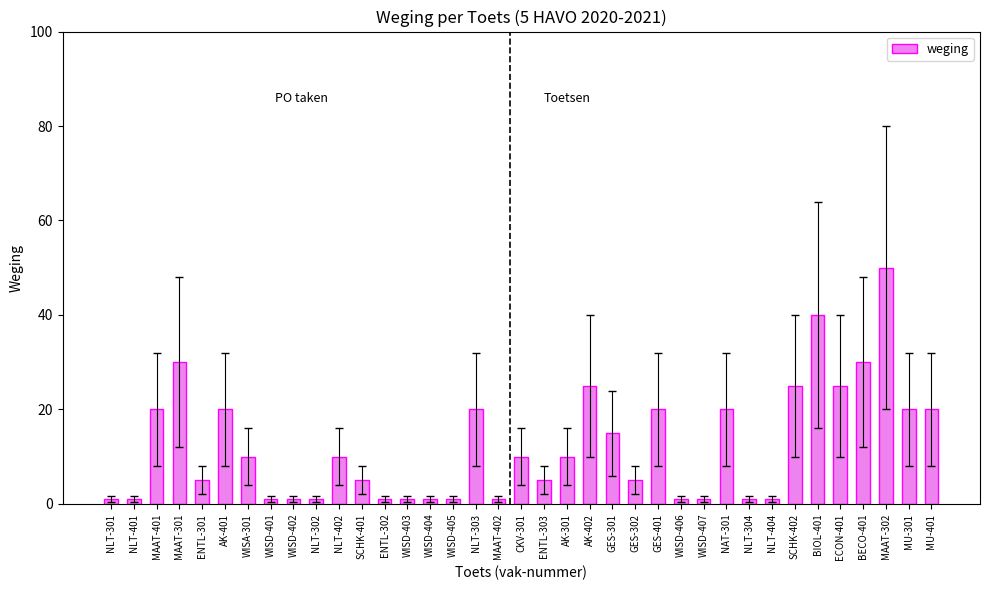

The chart shows a value of 5 at WISA-301. True or false?

False